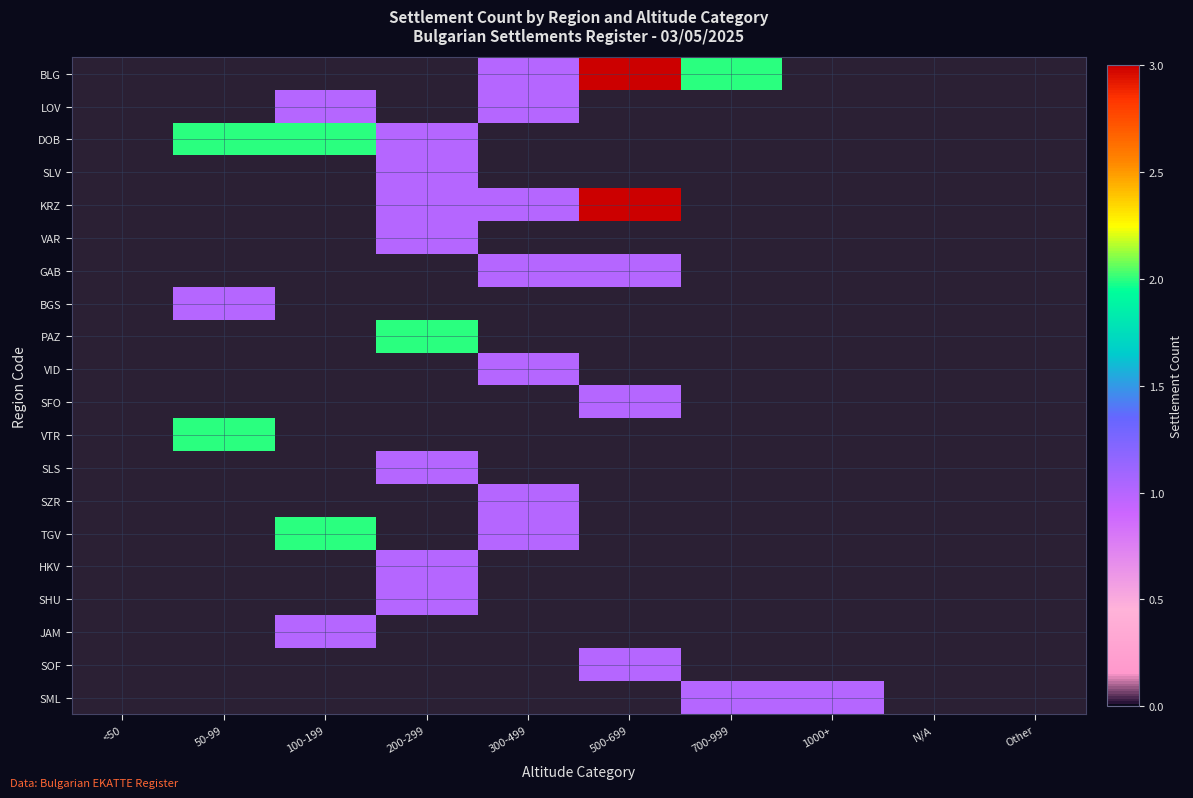

Which series changed the most between 300-499 and N/A?

BLG